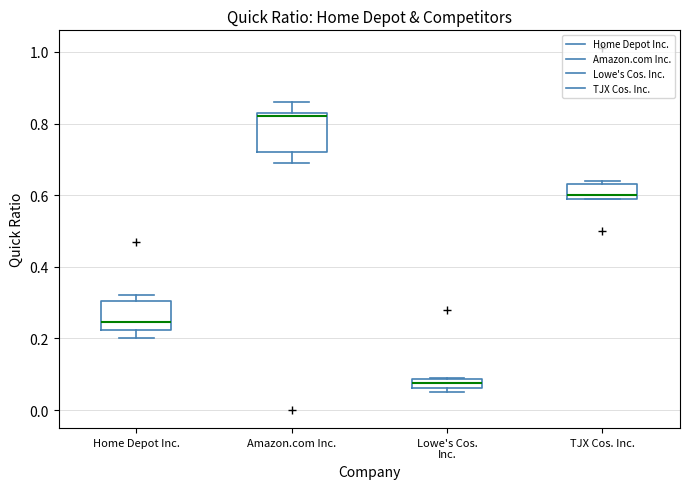

Which box has the lowest median line?

Lowe's Cos. Inc.